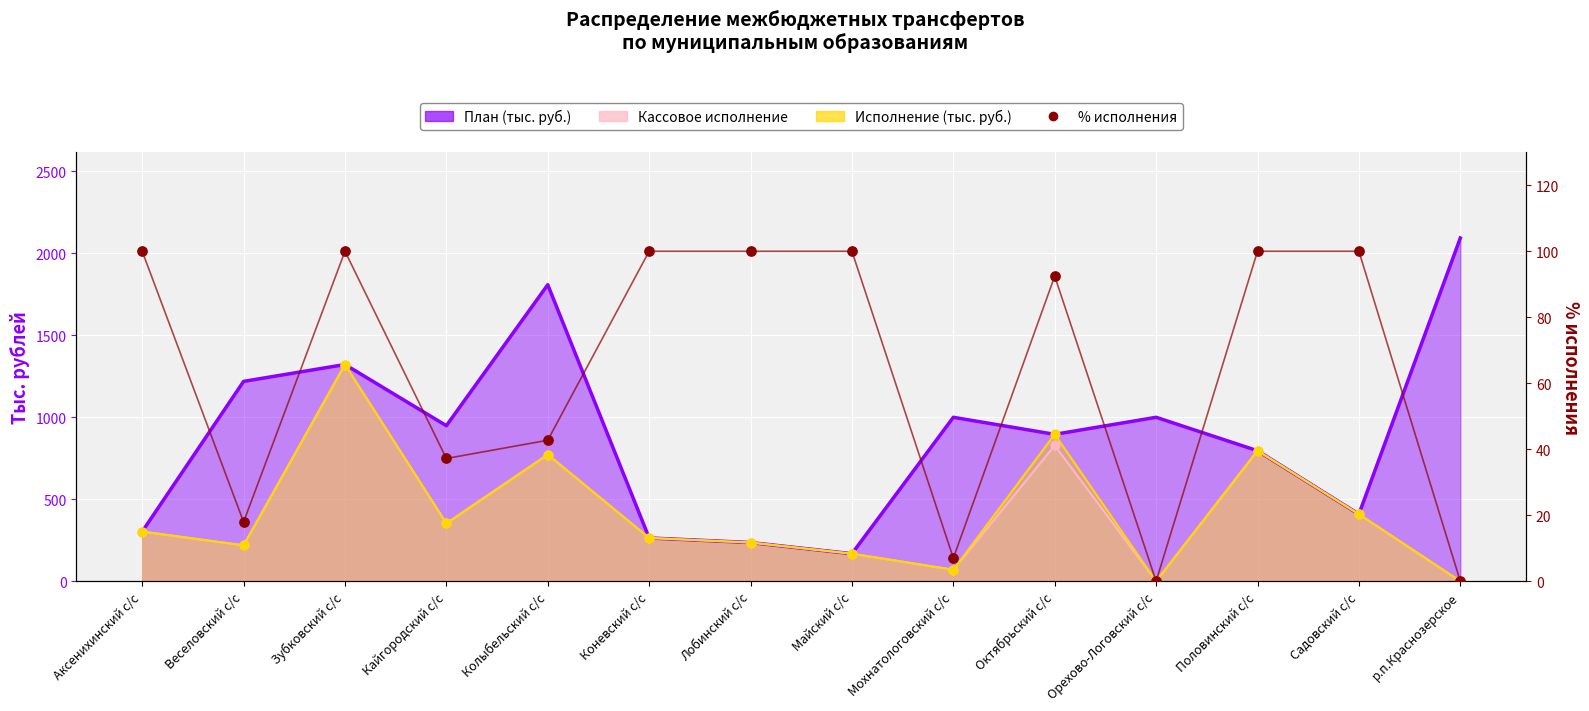

Which has a higher value, Октябрьский с/с or Мохнатологовский с/с?

Октябрьский с/с